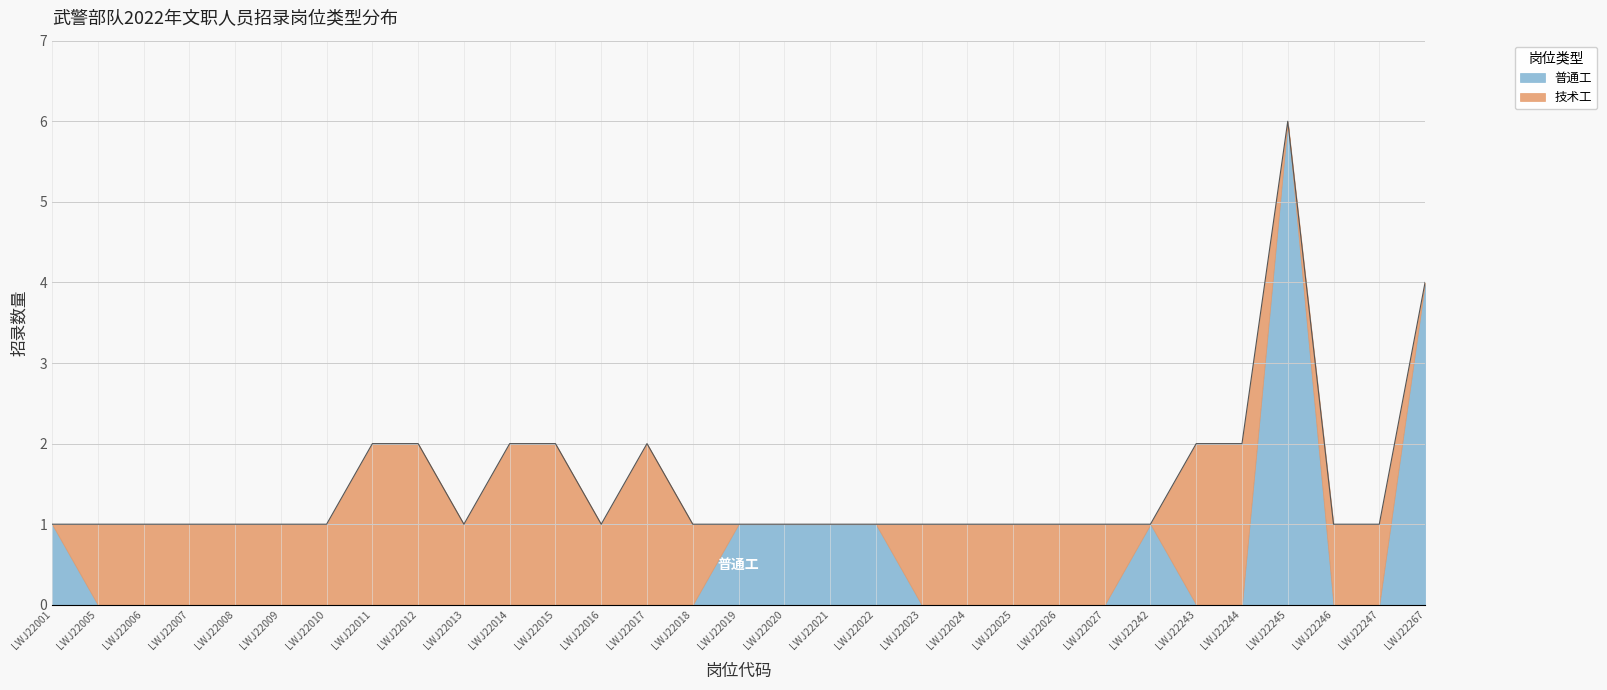

Does the chart display data point markers on the line(s)?

No